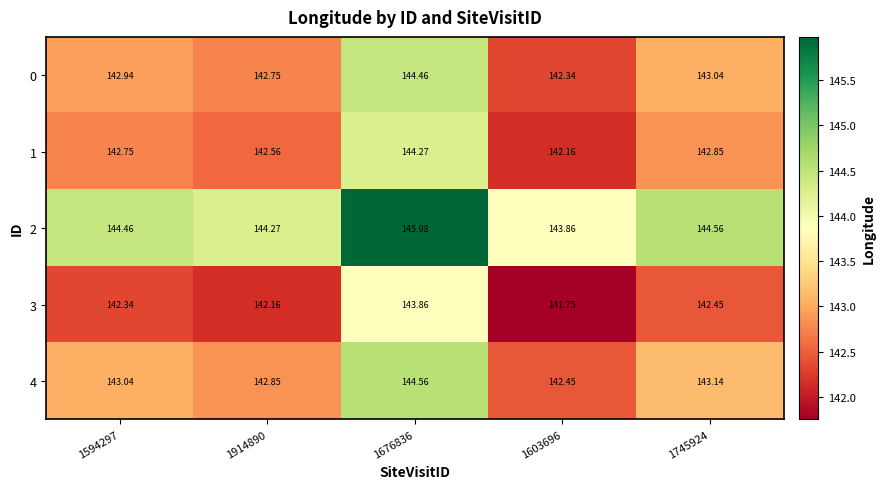

Is the value of 0 at 1603696 greater than the value of 1 at 1676836?

No